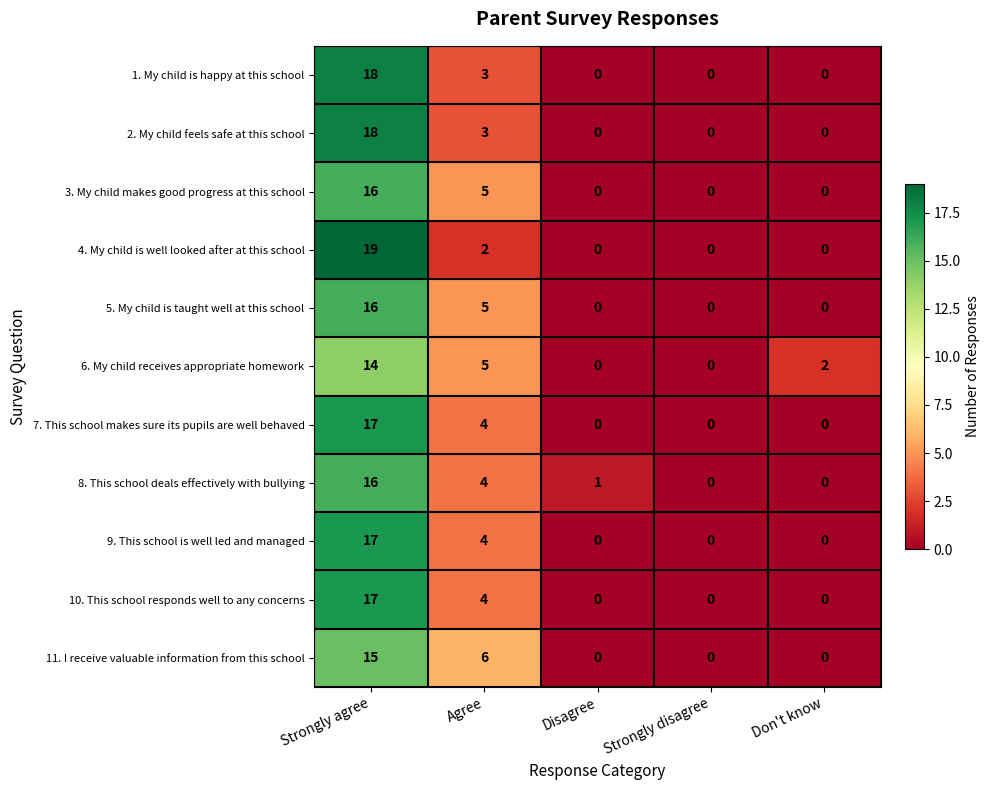

Read the 3. My child makes good progress at this school value at Agree.

5